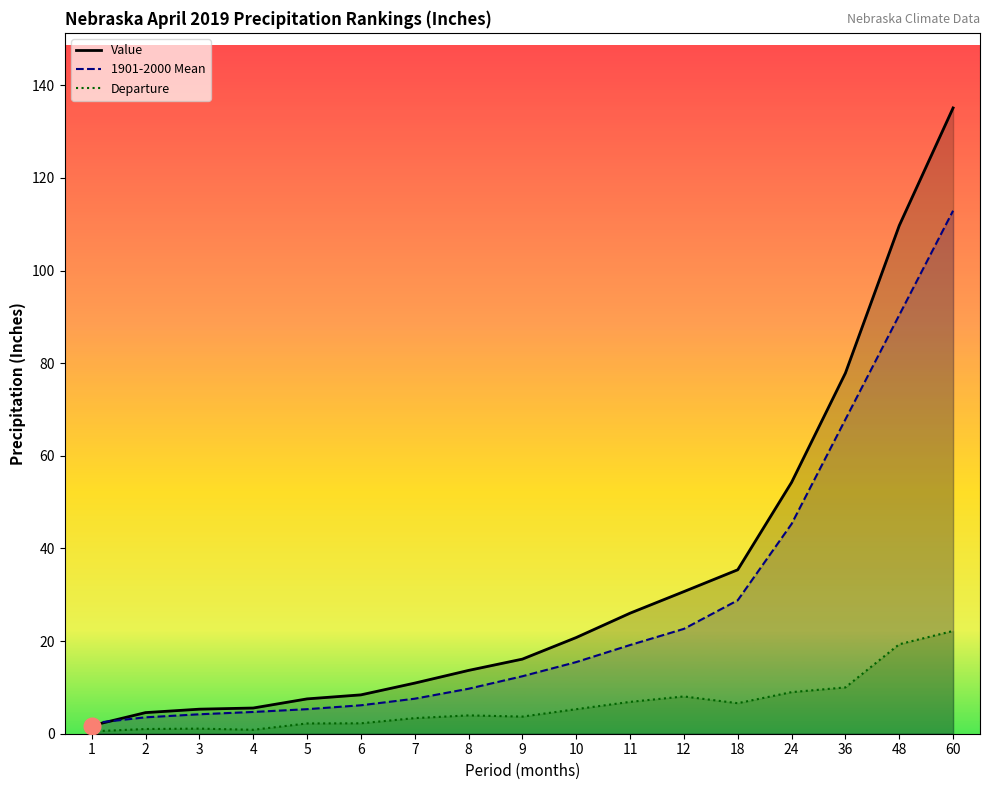

What is the value of the Value point at the 5th from the left?

7.5